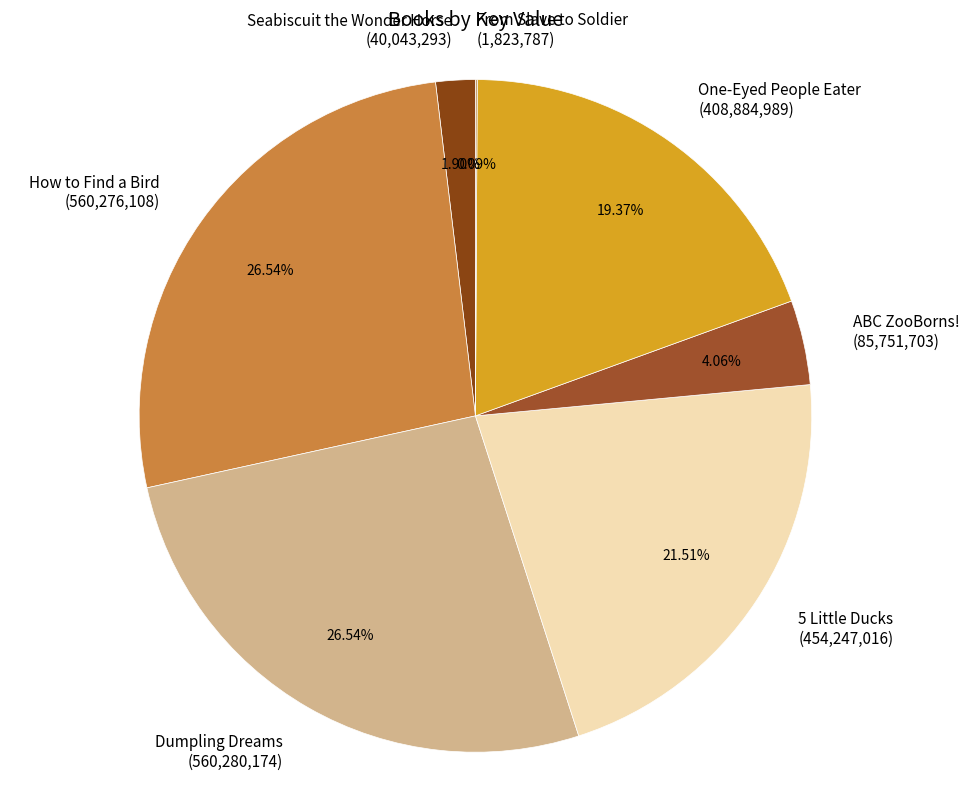

True or false: Seabiscuit the Wonder Horse accounts for 2% of the total.

True